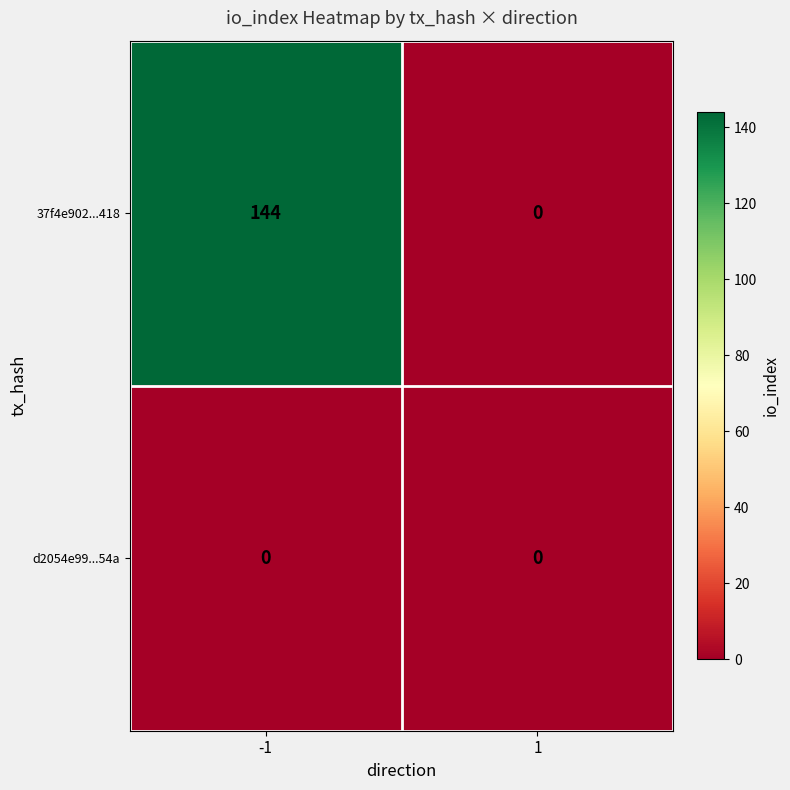

How many categories are shown in the chart?

2